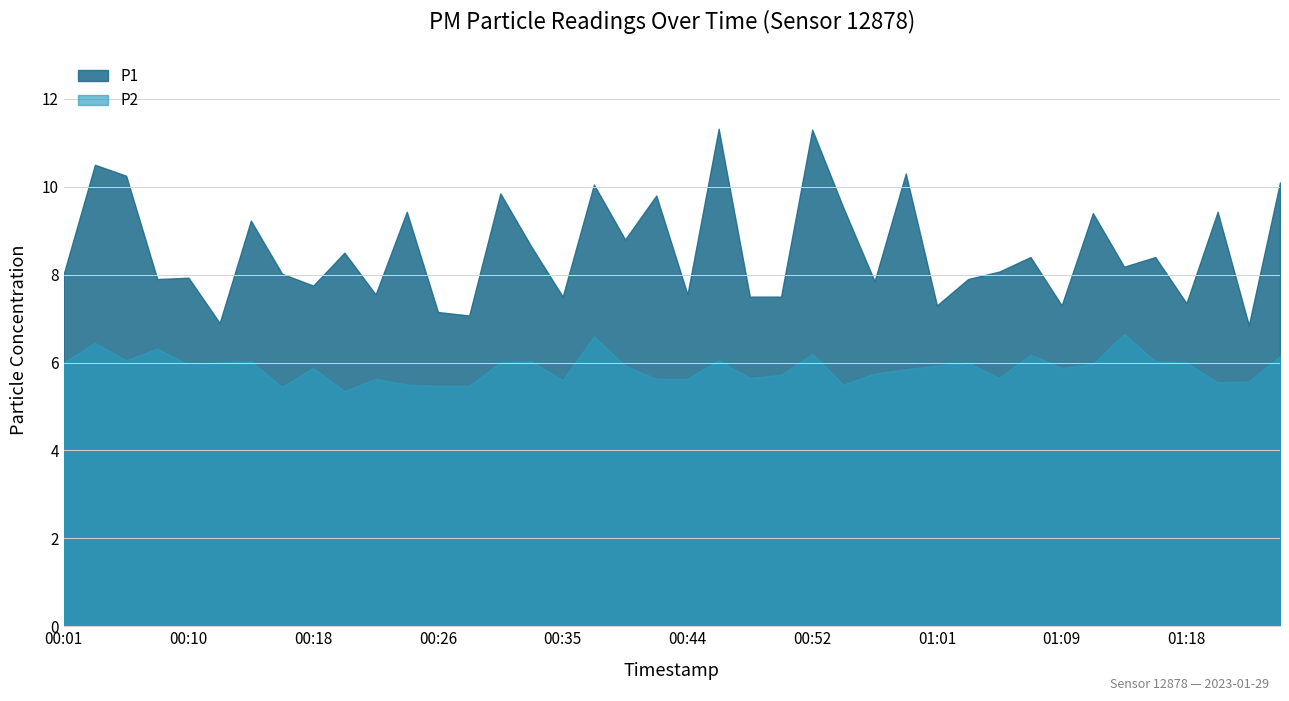

In P2, how many points are lower than both neighbors (excluding endpoints)?

10